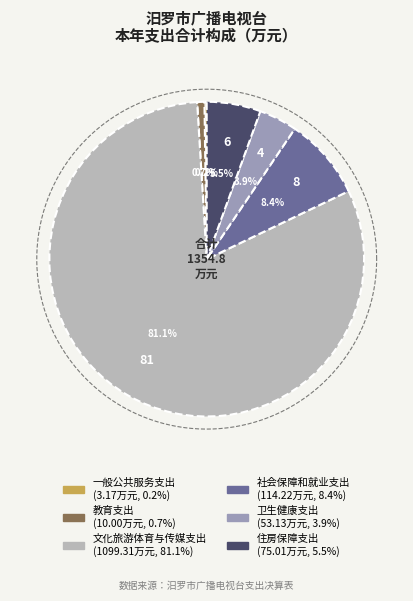

To the nearest percent, what is the difference between the 住房保障支出 and 卫生健康支出 slice percentages?

2%